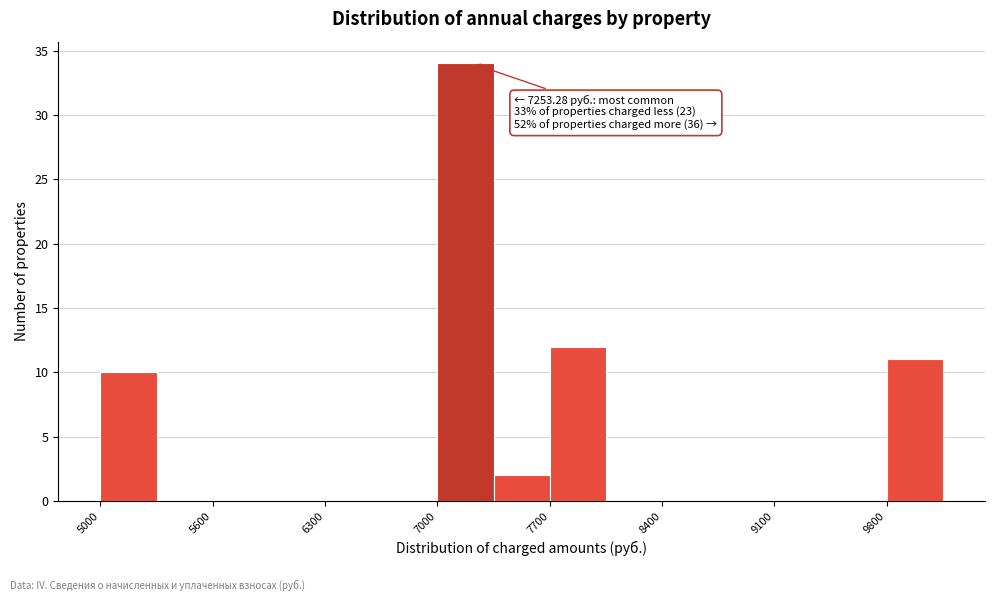

Read against the x-axis, roughly where is the centre of the tallest bar?

7200